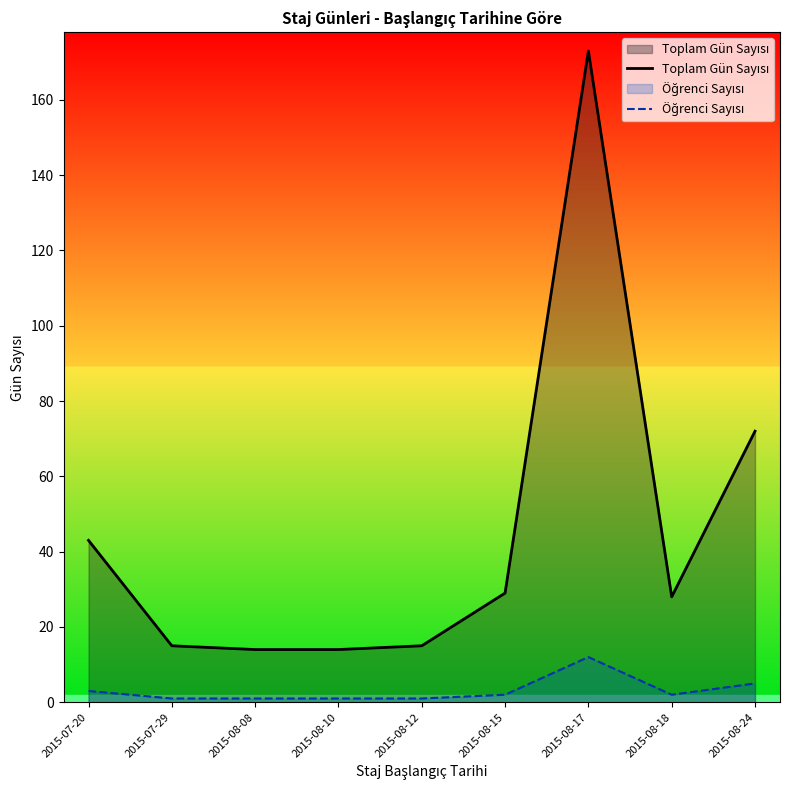

The Öğrenci Sayısı series shows 3 at 2015-08-18. True or false?

False